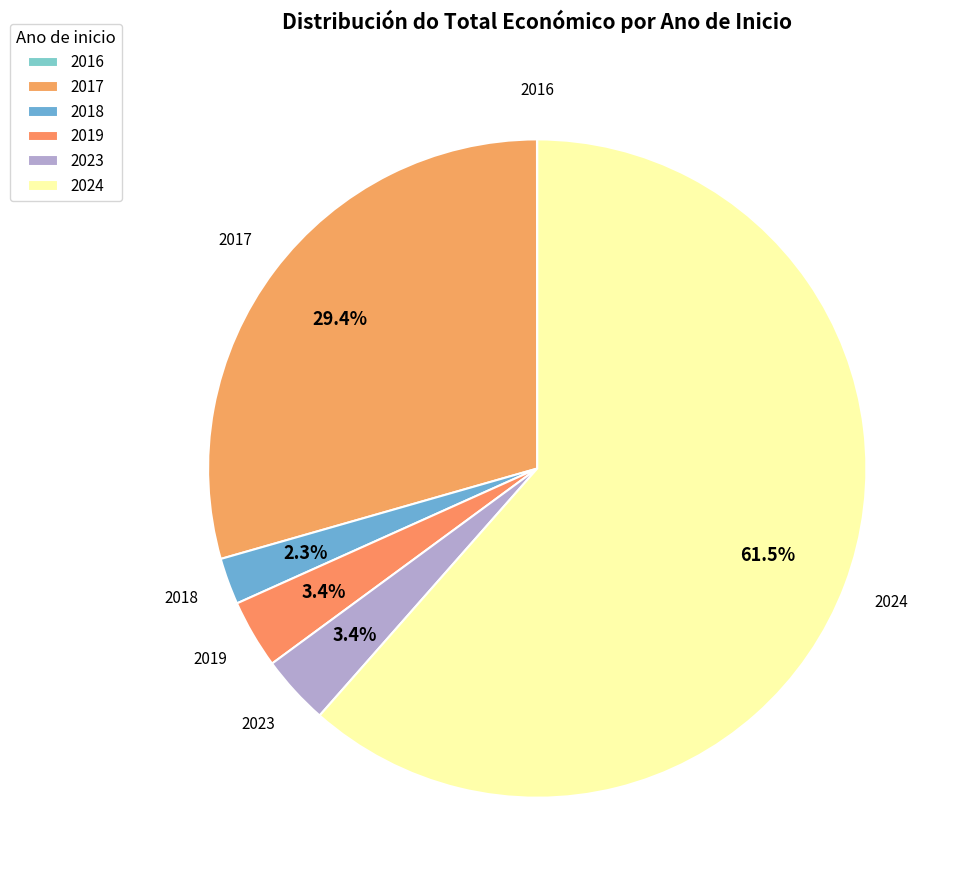

How many segments does this pie chart have?

6